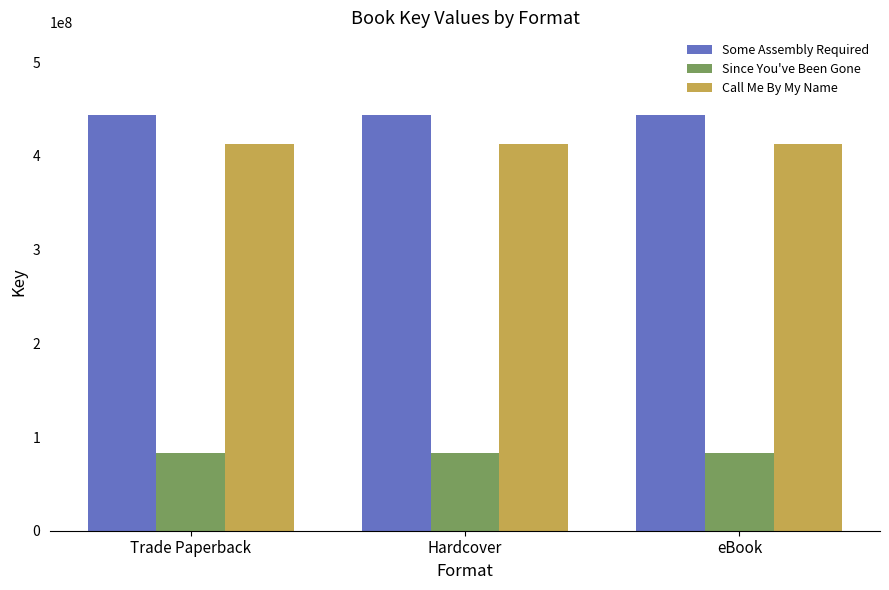

What is the average value of the Since You've Been Gone series?

83241328